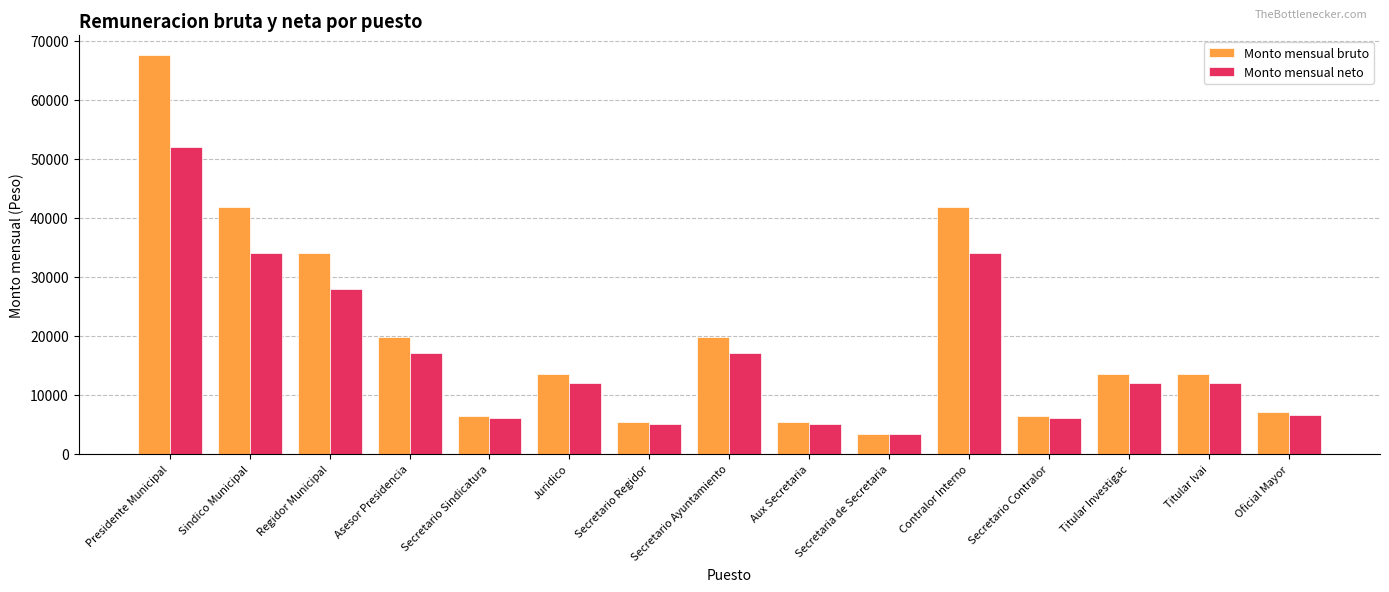

What is the minimum value shown in the chart?

3400.0